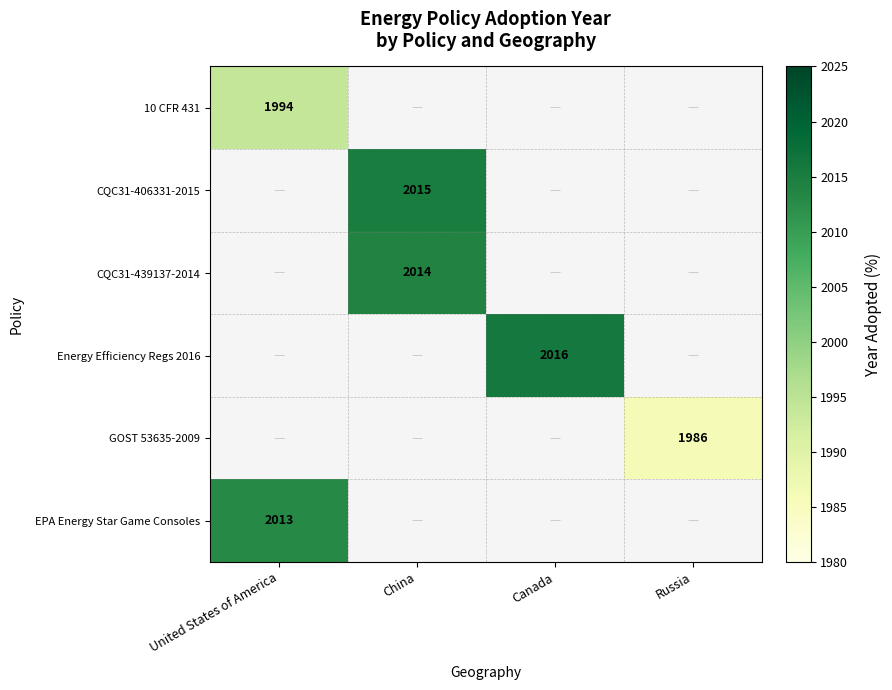

The 10 CFR 431 series shows 3387 at United States of America. True or false?

False